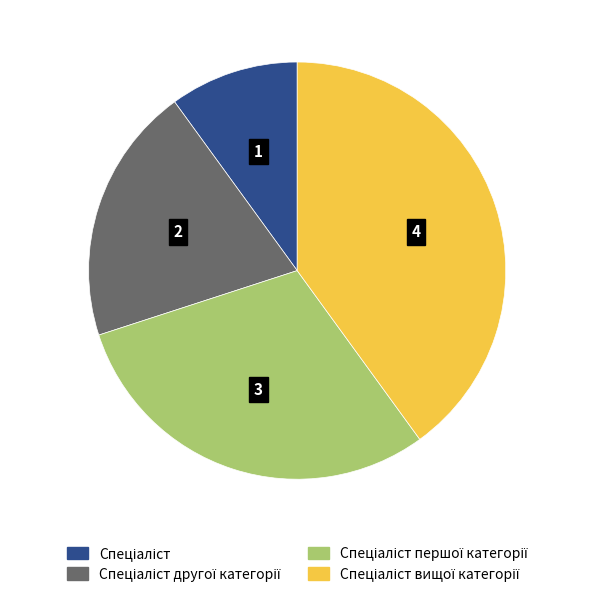

Is there any slice that represents more than half of the pie?

No